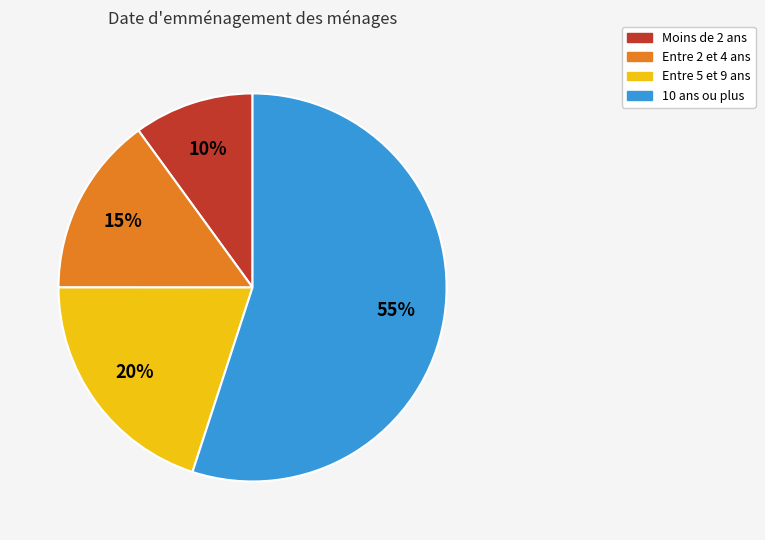

Is there a majority slice in this chart?

Yes